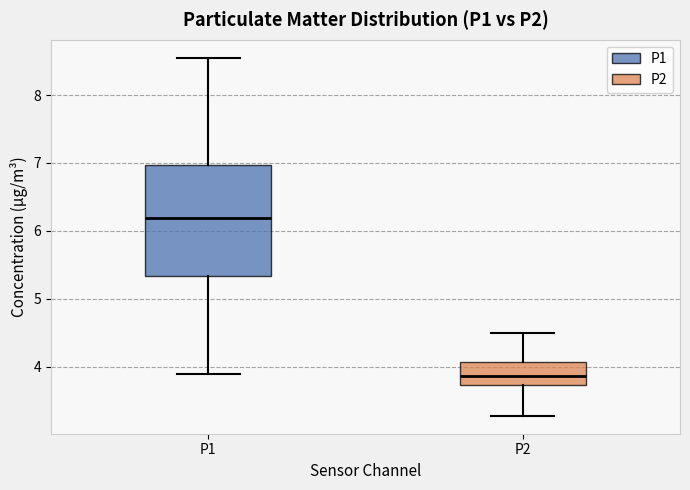

Reading left to right, read every box against the y-axis: the position of its median line, the range the box covers, and the ends of its whiskers. The values are not printed on the chart, so give them approximately, as read against the axis.

P1: median 6.2, box 5.3 to 7.0, whiskers 3.9 to 8.6
P2: median 3.9, box 3.7 to 4.1, whiskers 3.3 to 4.5